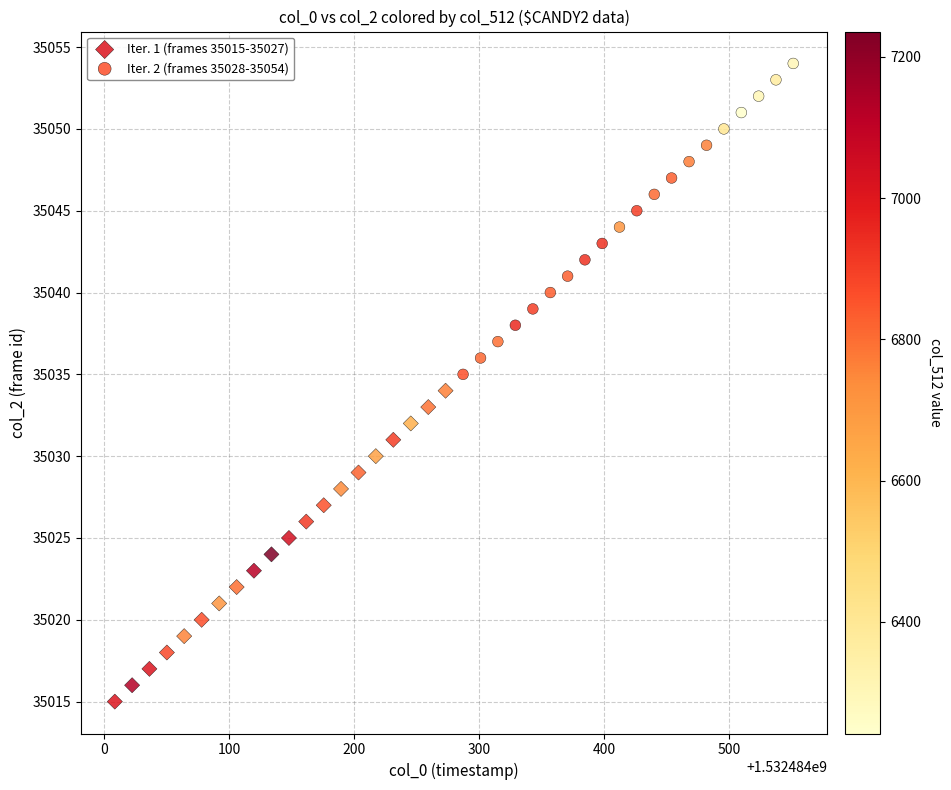

Which series contains the lowest Y value?

Iter. 1 (frames 35015-35027)